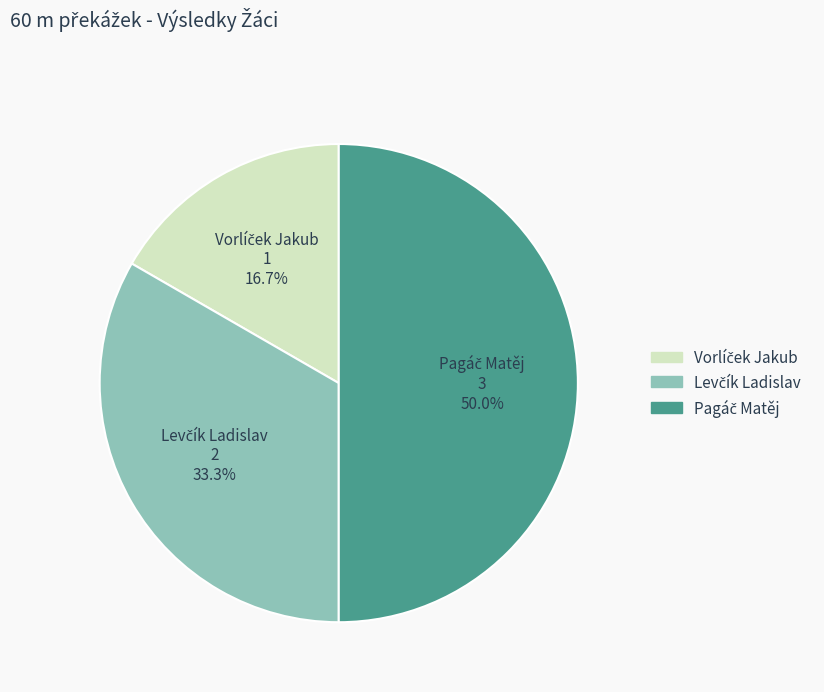

To the nearest percent, what is the combined percentage of Pagáč Matěj and Levčík Ladislav?

83%